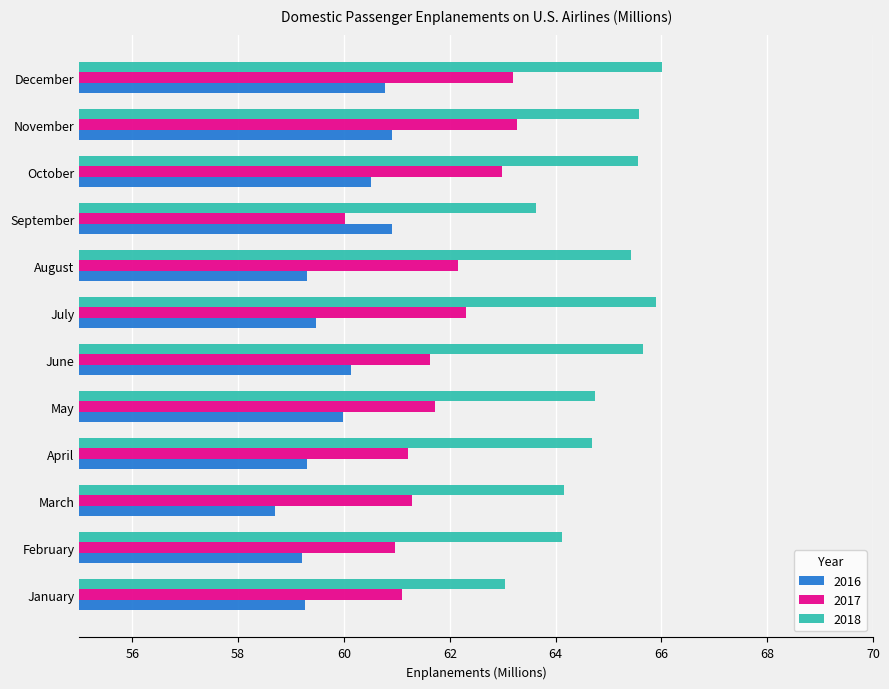

Which series has the largest total across all categories?

2018